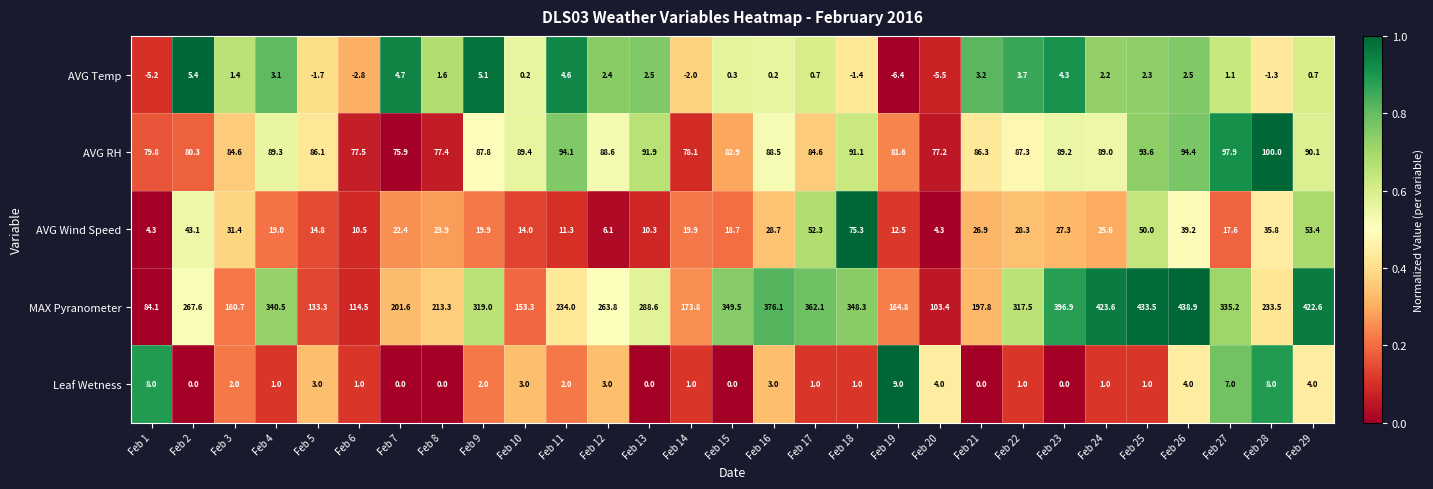

At which label does AVG Wind Speed reach its peak?

Feb 18